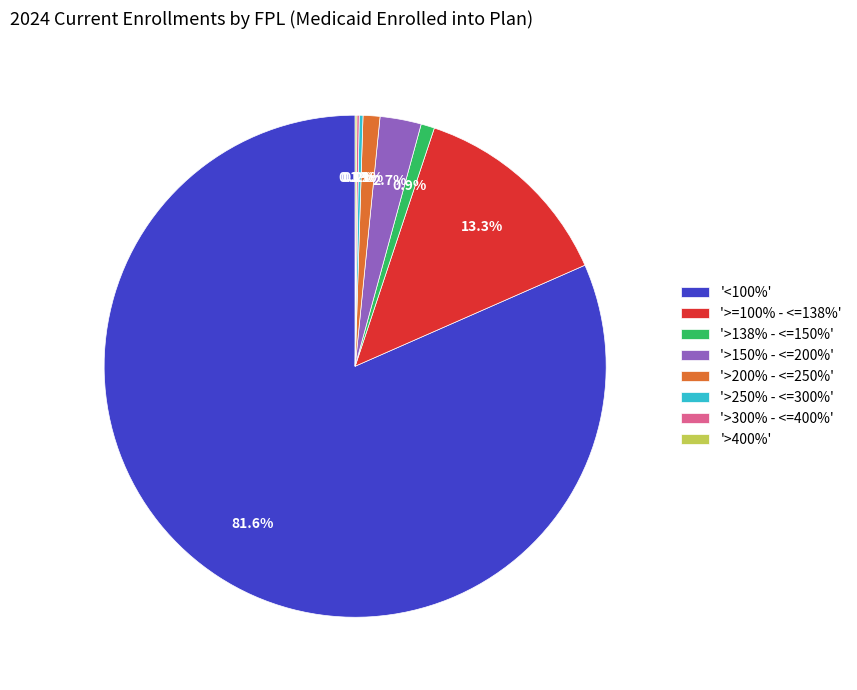

Does '>138% - <=150%' account for over 50% of the chart?

No